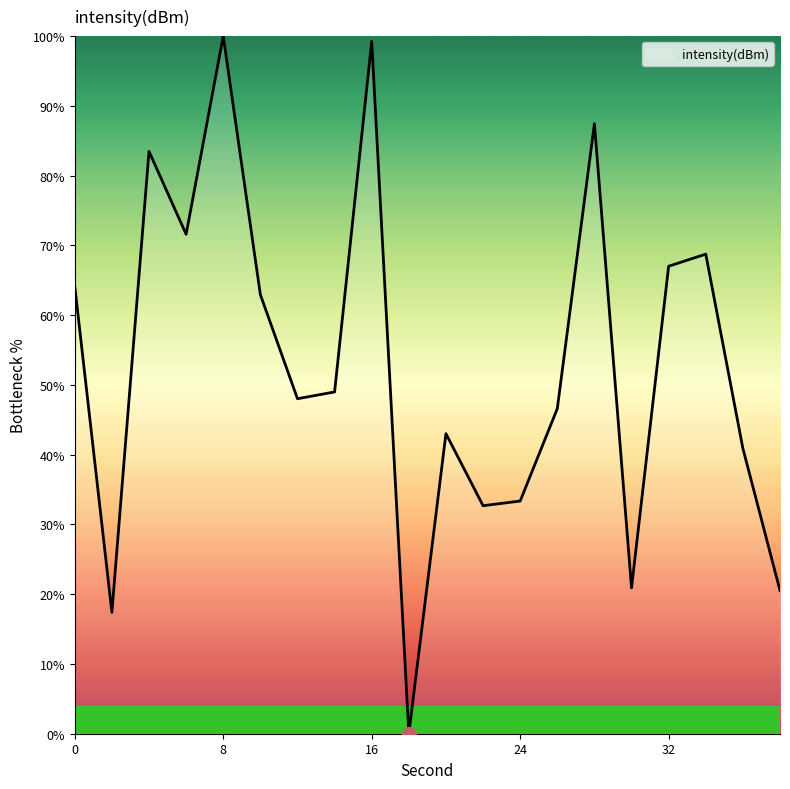

What is the difference between the maximum and minimum values?

100.0